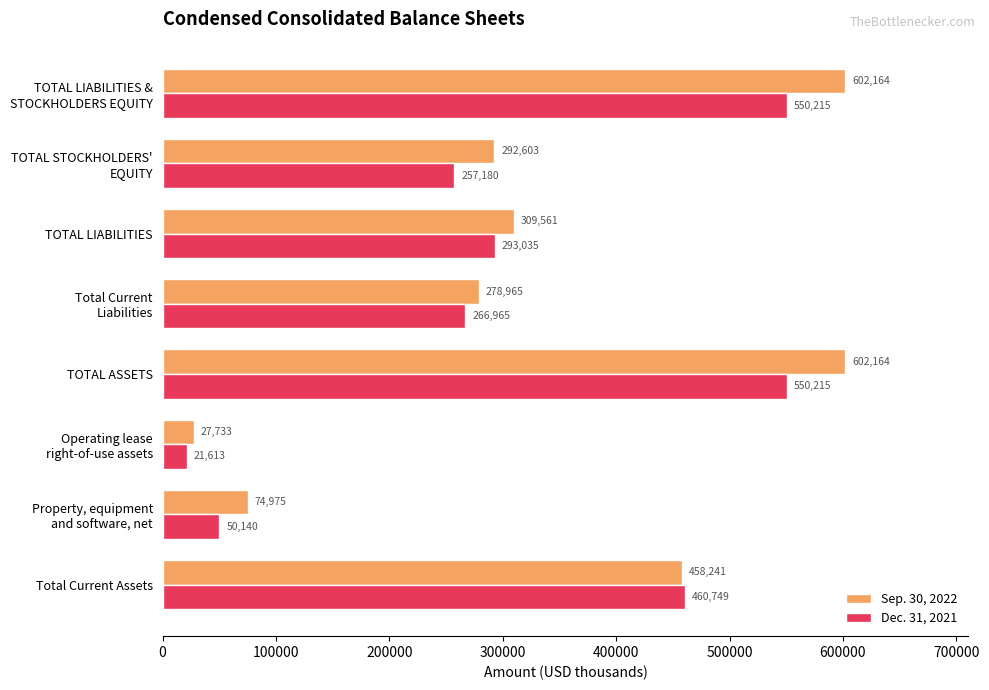

What is the total value across all series at TOTAL LIABILITIES?

602596